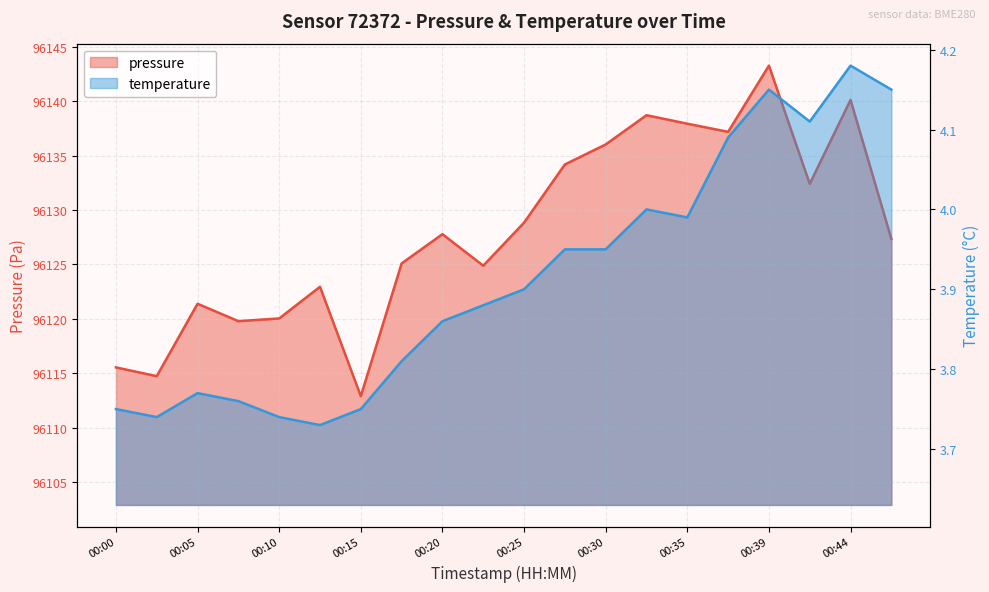

How many interior local peaks does the temperature series have?

4